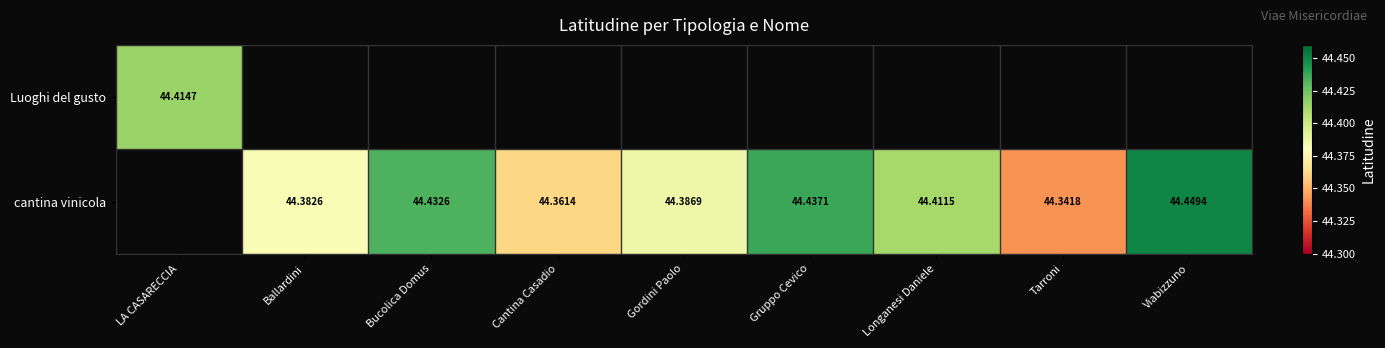

Is the value of Luoghi del gusto at LA CASARECCIA greater than the value of cantina vinicola at Gruppo Cevico?

No